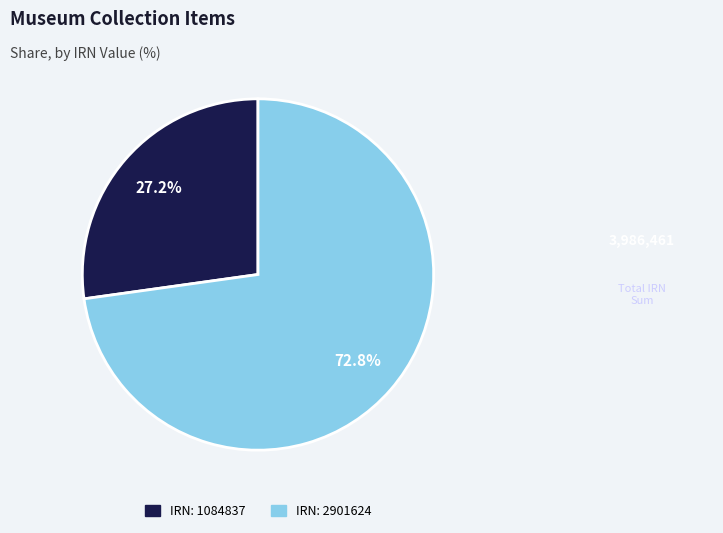

Is there any slice that represents more than half of the pie?

Yes